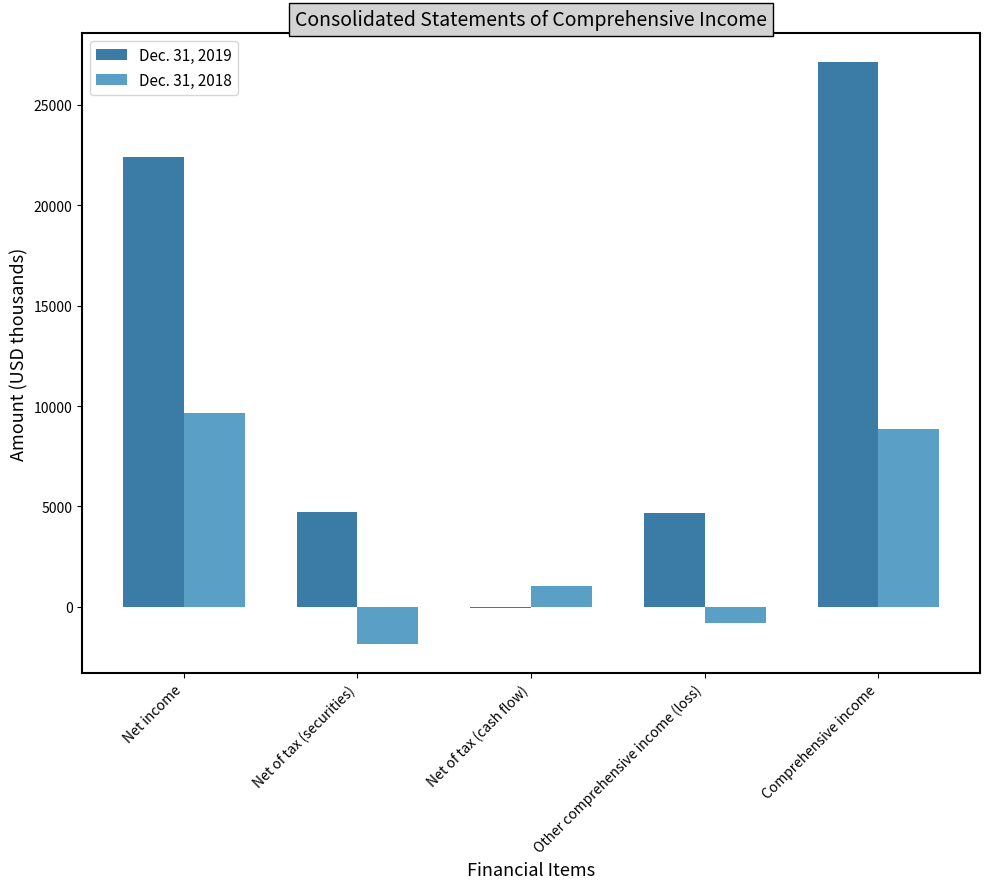

What value does the Dec. 31, 2019 series have at Comprehensive income, to the nearest 10?

27120